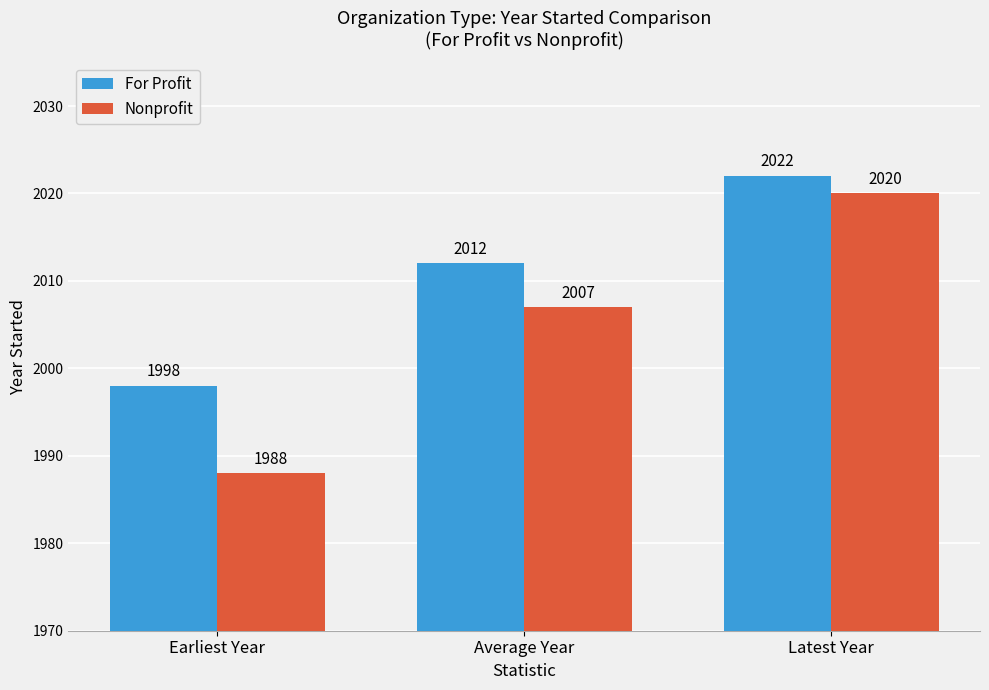

What is the value of the Nonprofit bar at the 2nd from the left?

2007